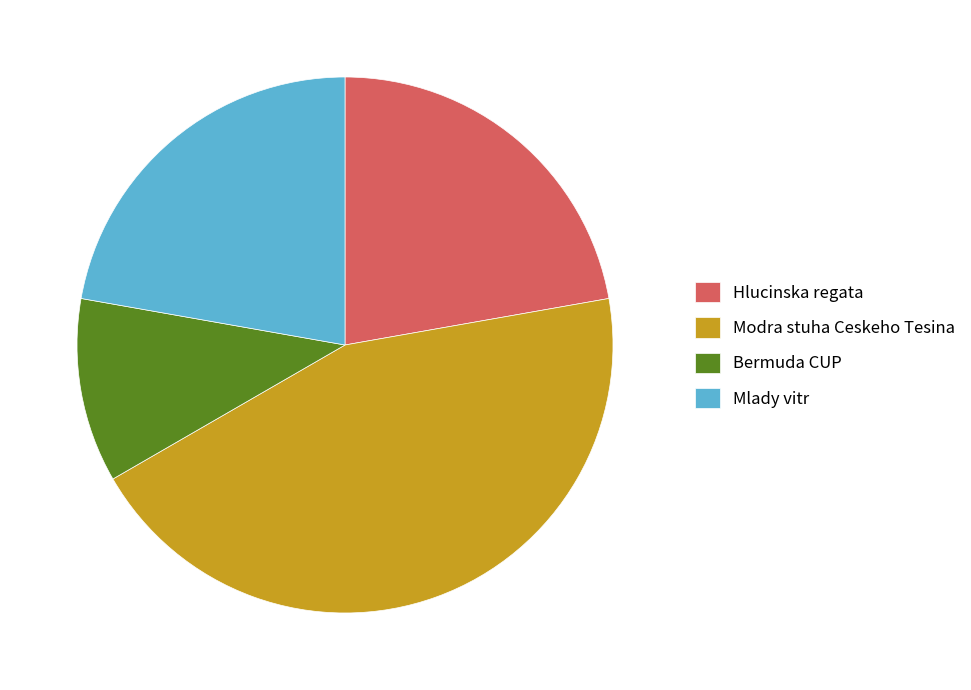

Combined, do Mlady vitr and Modra stuha Ceskeho Tesina account for over 50%?

Yes